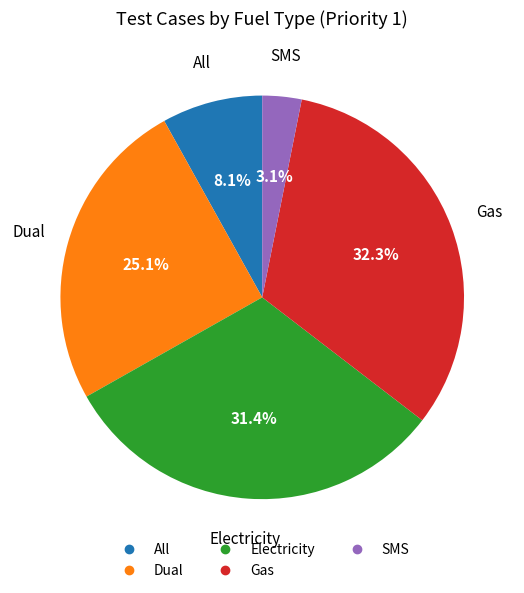

To the nearest percent, what portion does SMS represent?

3%